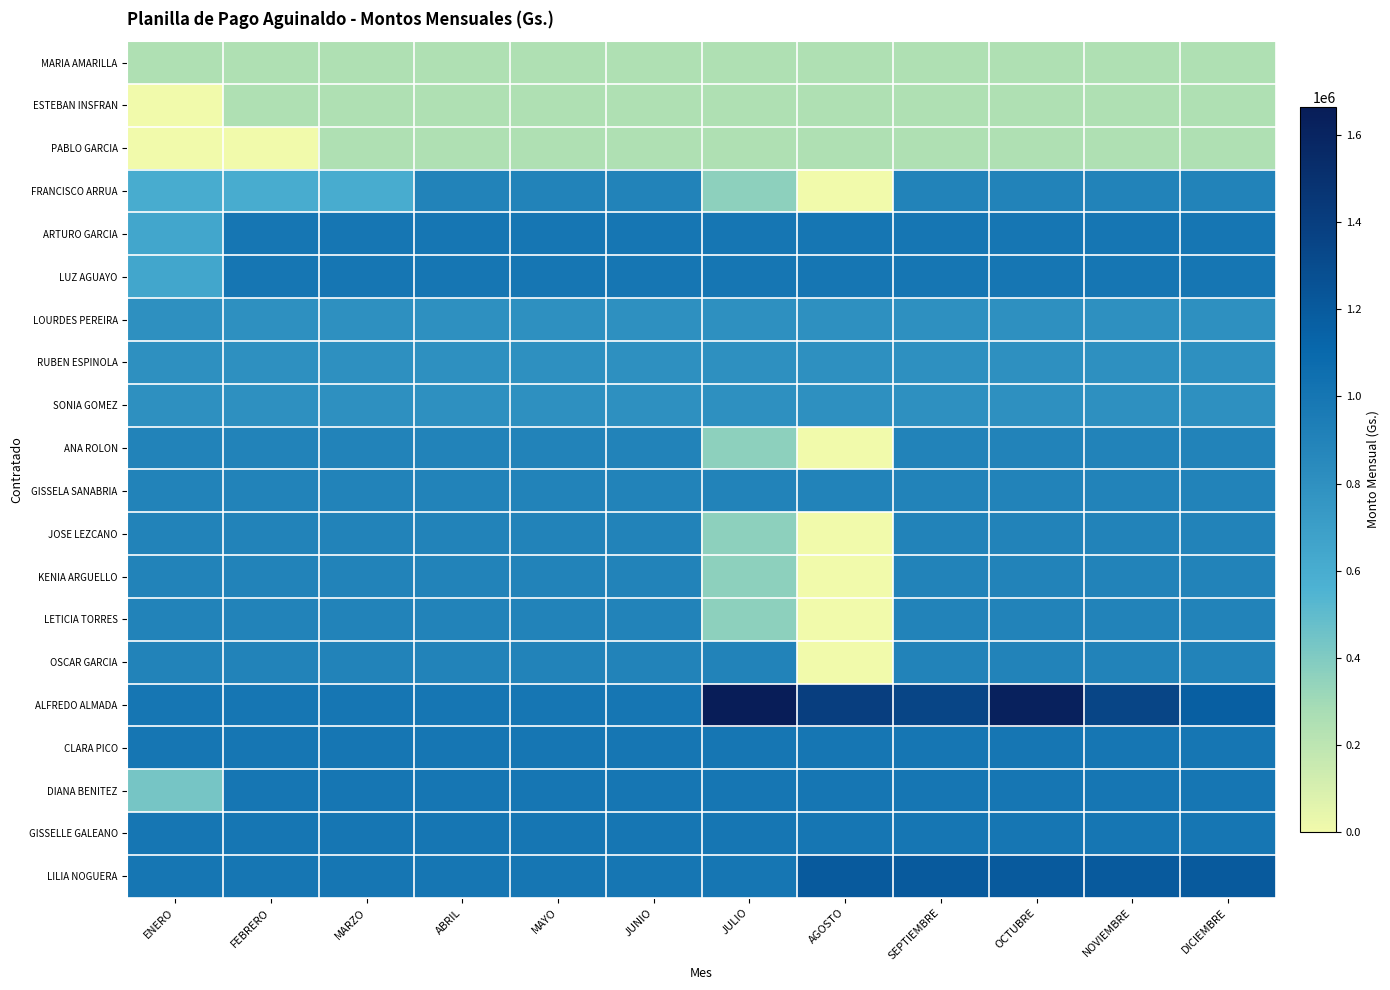

Between OCTUBRE and JULIO, which is larger?

OCTUBRE